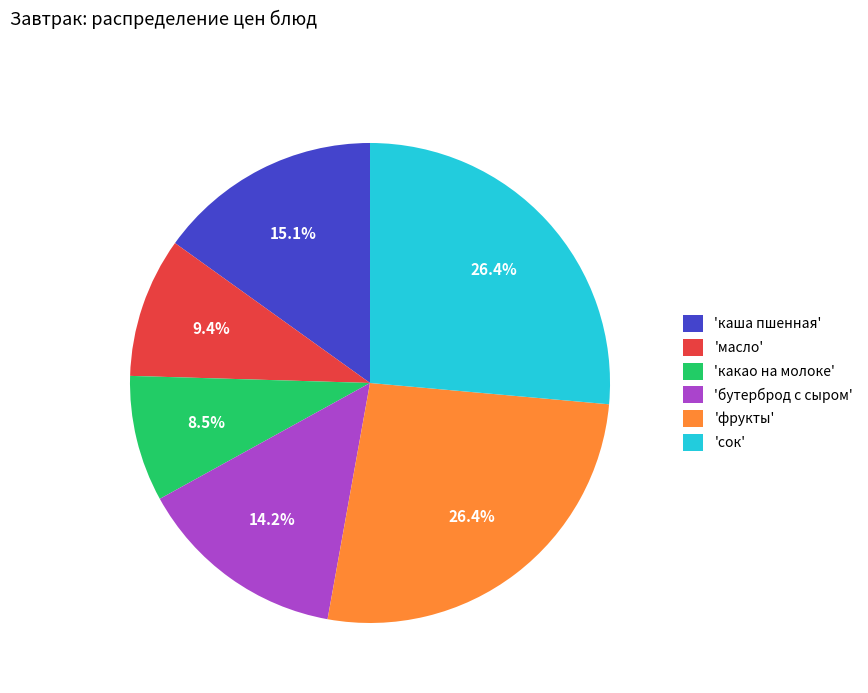

Between 'какао на молоке' and 'сок', which is larger?

'сок'